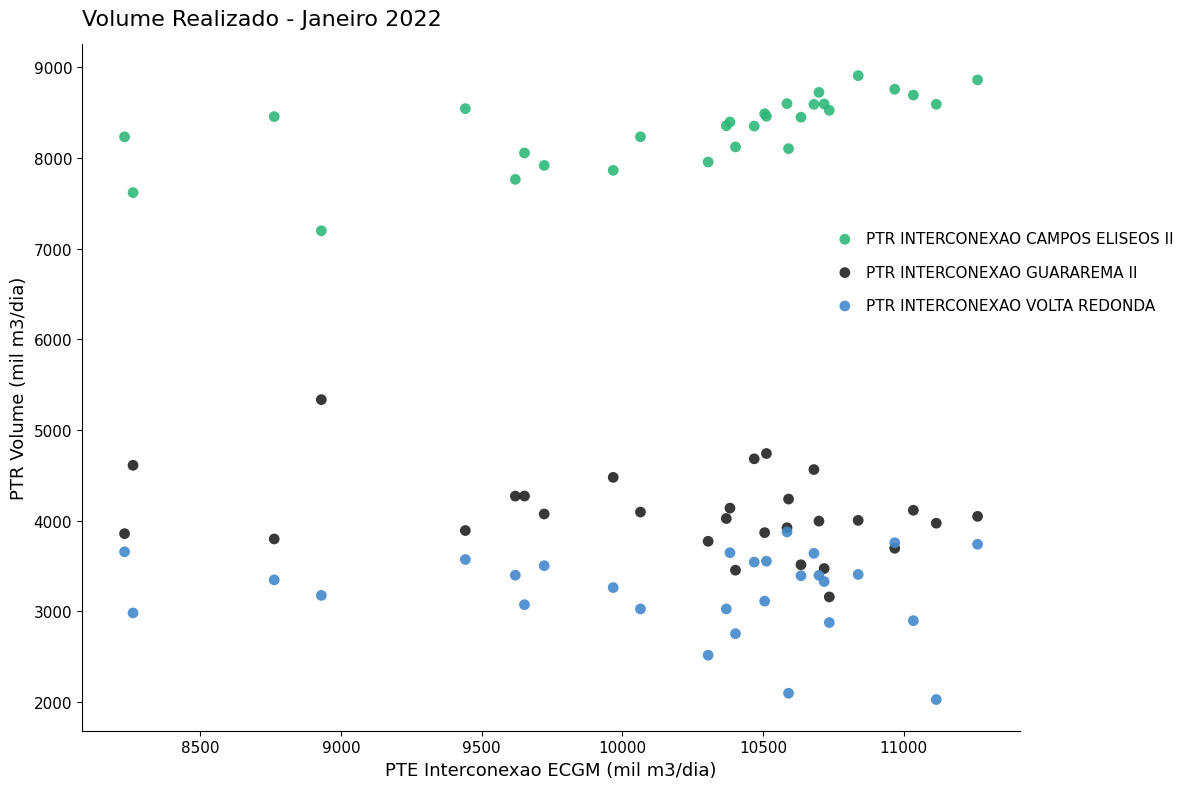

Which series contains the highest Y value?

PTR INTERCONEXAO CAMPOS ELISEOS II